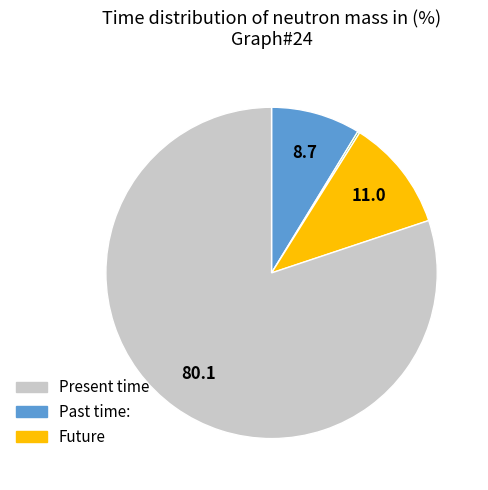

Is there a majority slice in this chart?

Yes